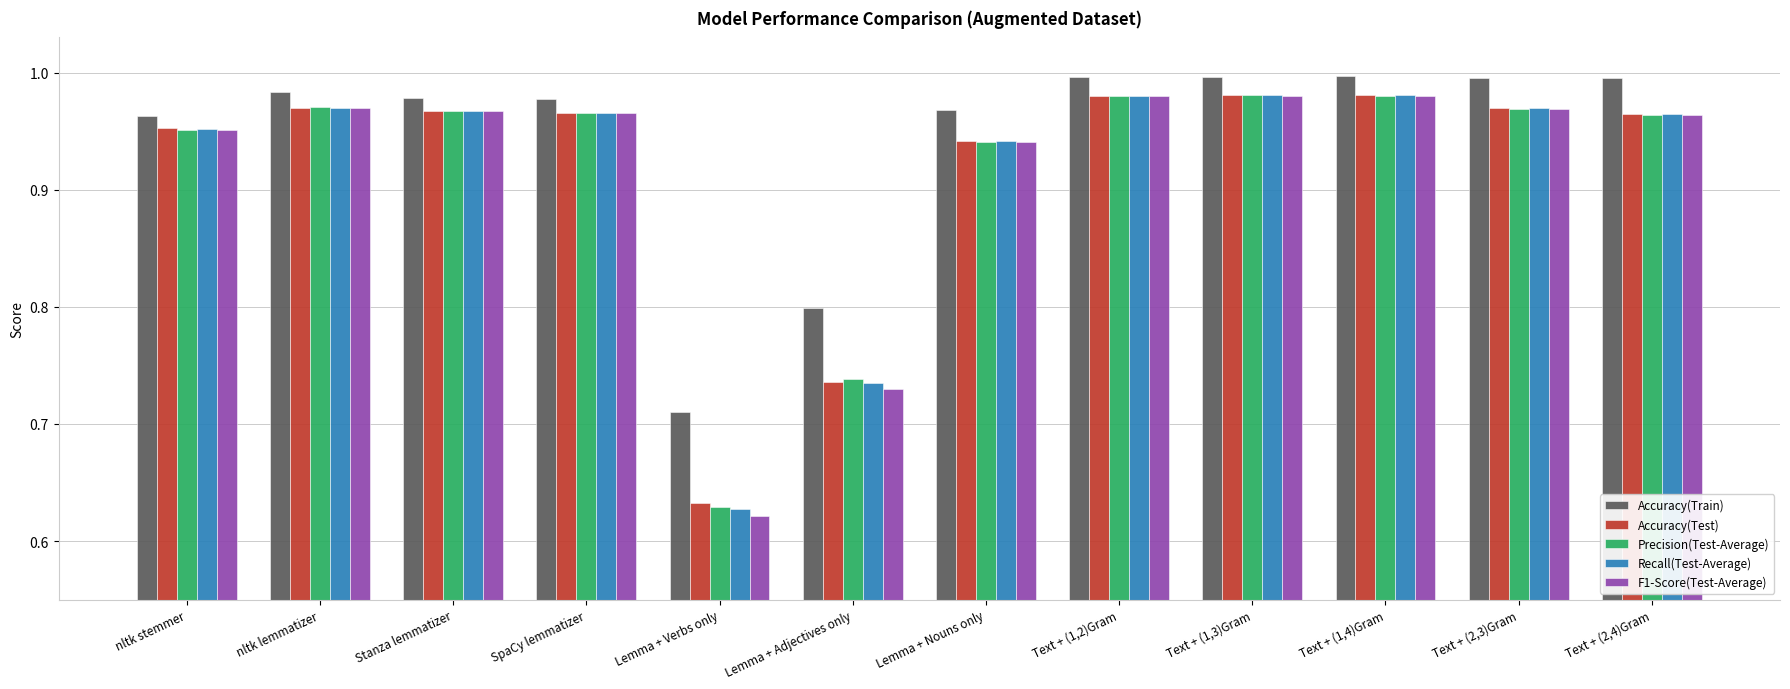

Which category has the lowest value in the F1-Score(Test-Average) series?

Lemma + Verbs only